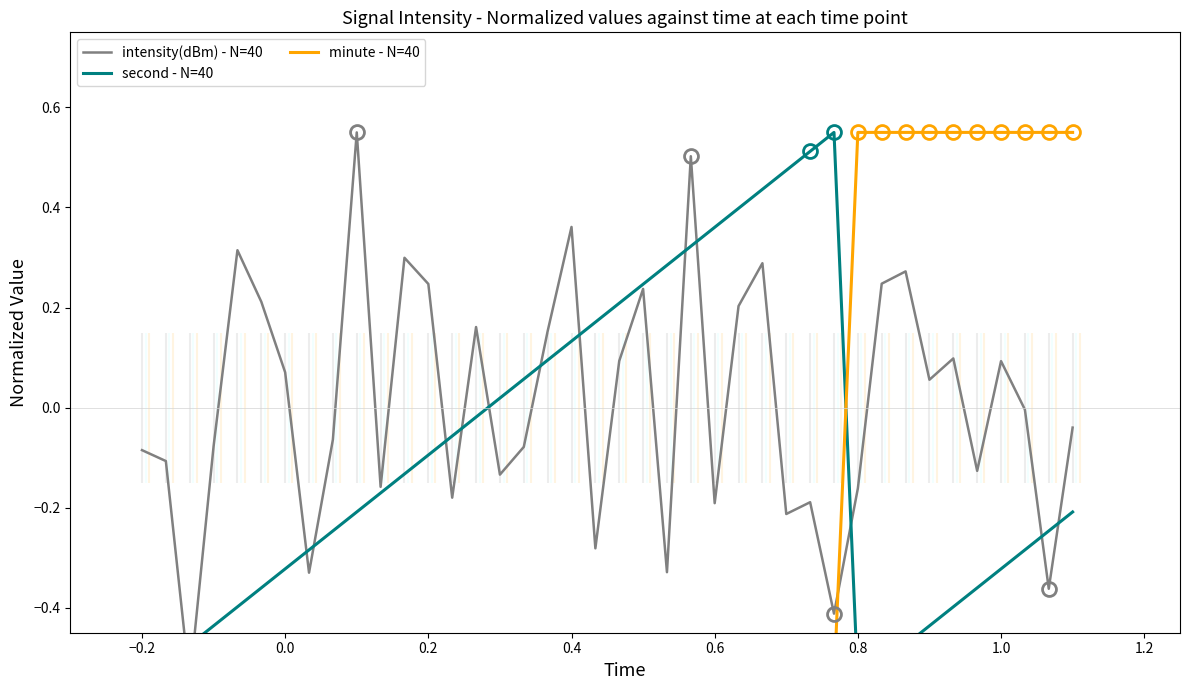

Count the minute - N=40 values in the range 0 to 1.

10